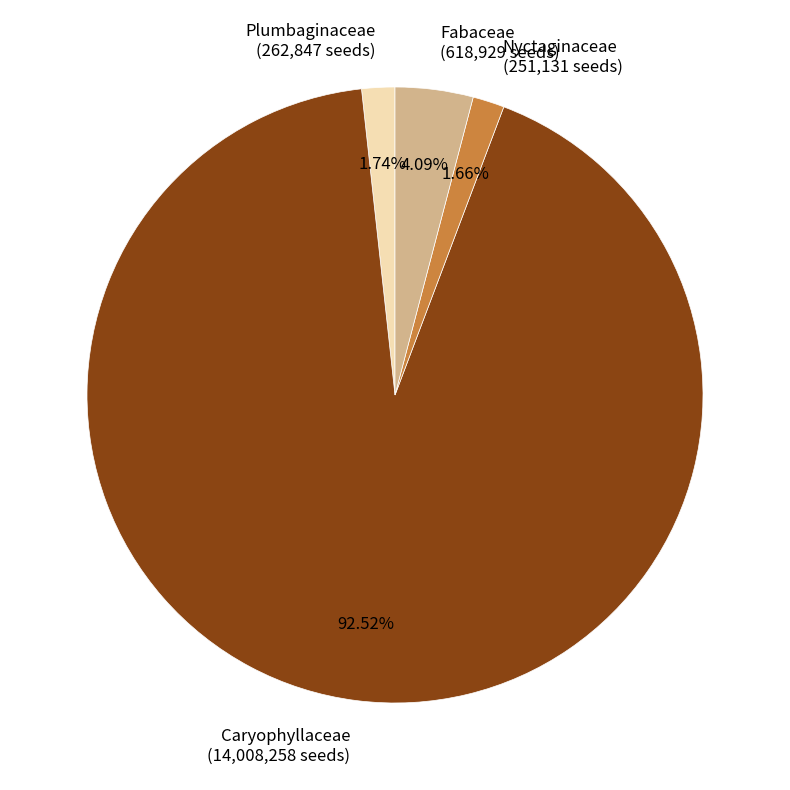

Do Fabaceae and Plumbaginaceae together represent more than half of the pie?

No